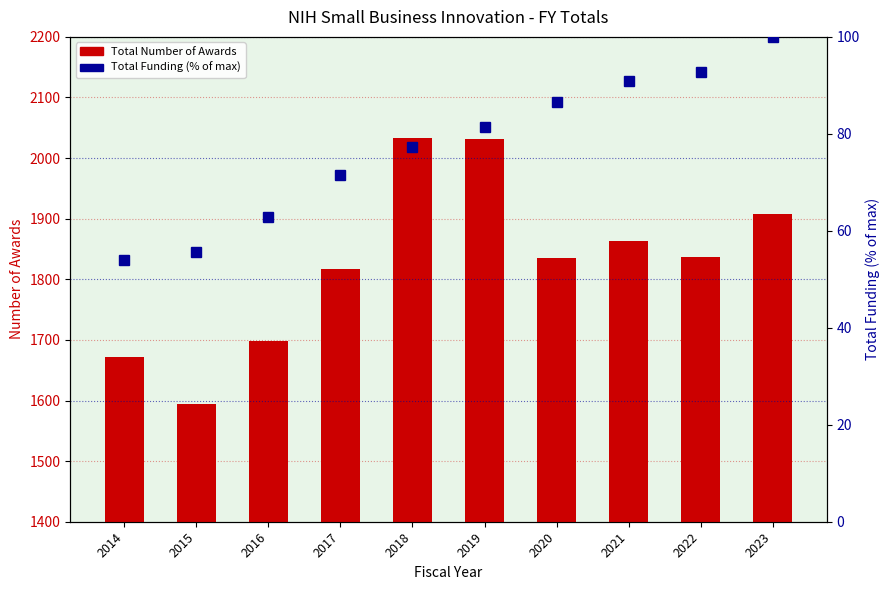

What is the average value of the Total Funding (% of max) series?

77.3